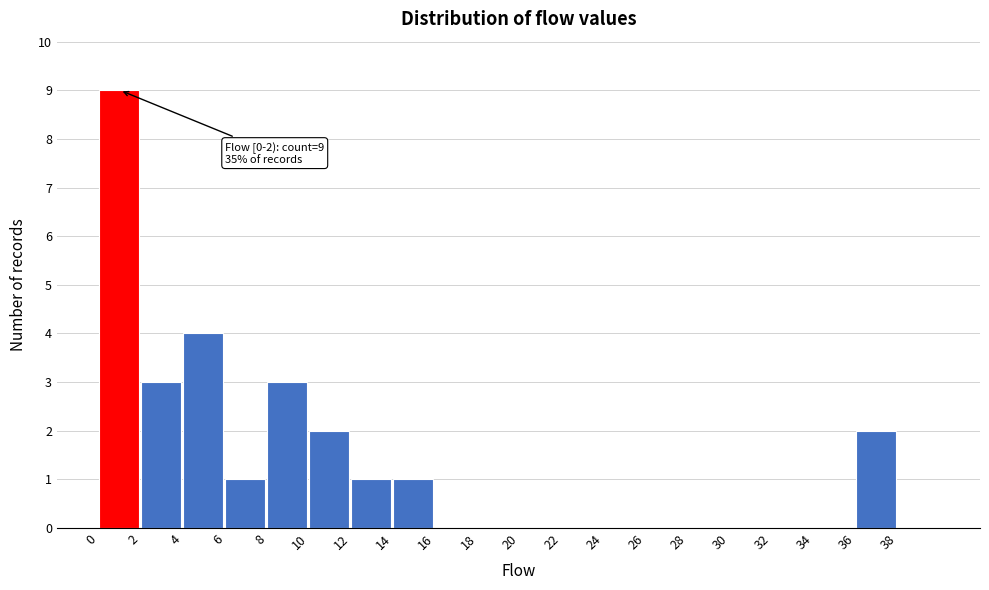

Over which range of the x-axis is the bar tallest?

0 to 2